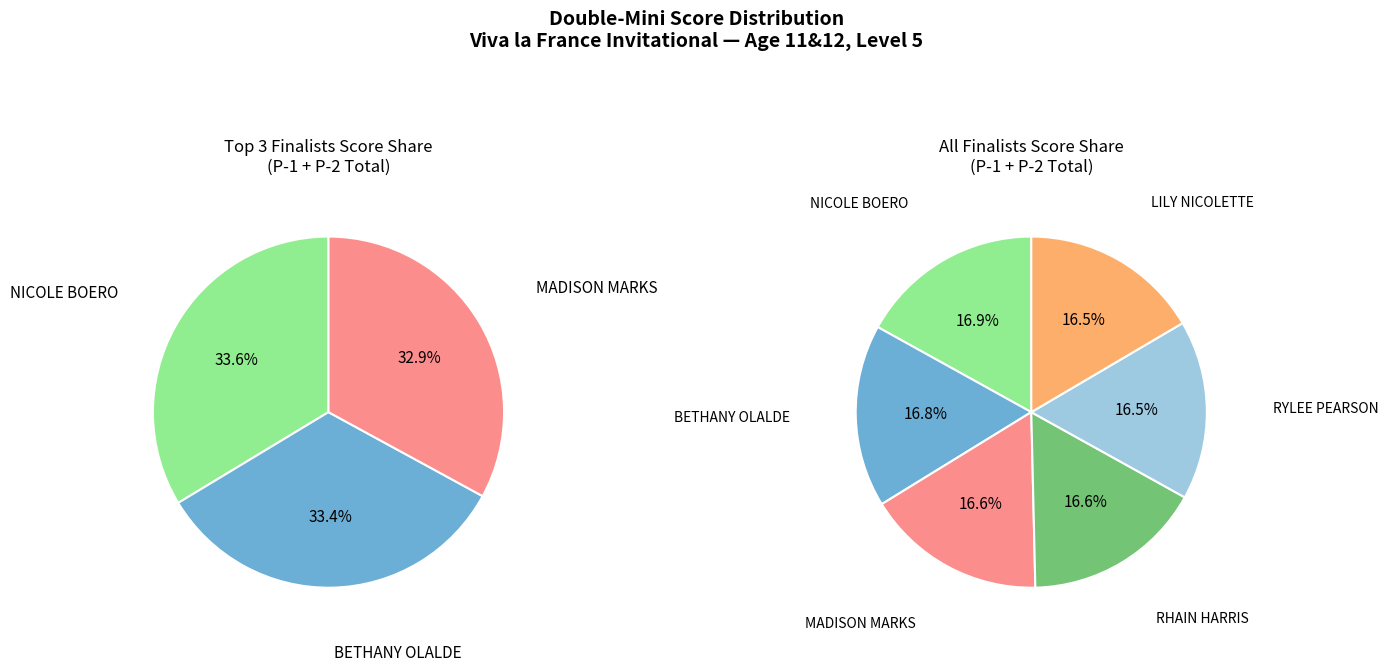

Rank the categories by value from highest to lowest.

NICOLE BOERO, BETHANY OLALDE, MADISON MARKS, RHAIN HARRIS, RYLEE PEARSON, LILY NICOLETTE